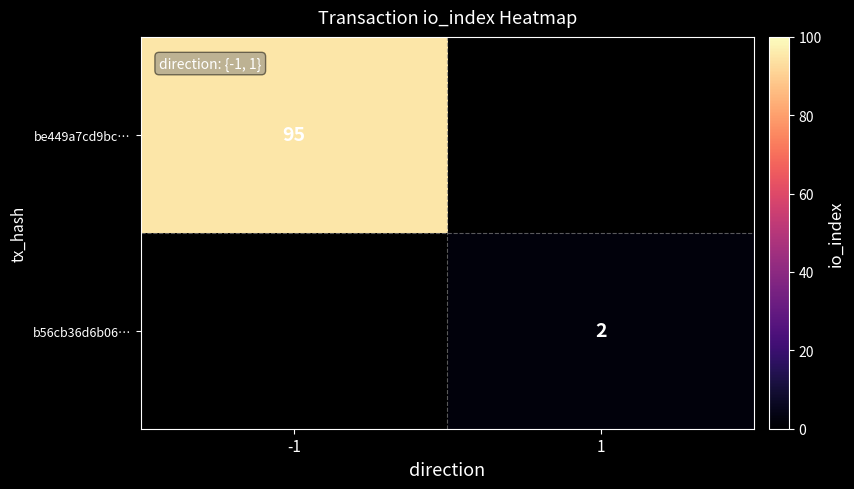

Is it true that b56cb36d6b06… equals 1.2 at 1?

False